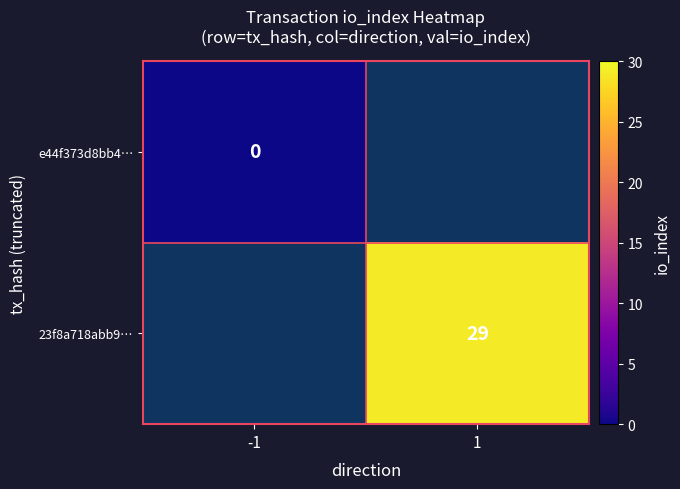

The 23f8a718abb9… series shows 29 at 1. True or false?

True